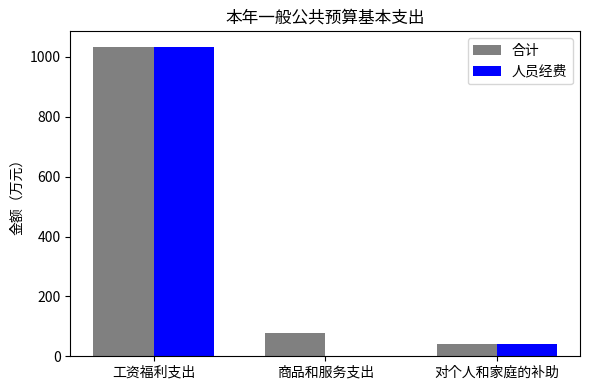

Does the chart contain stacked bars?

No